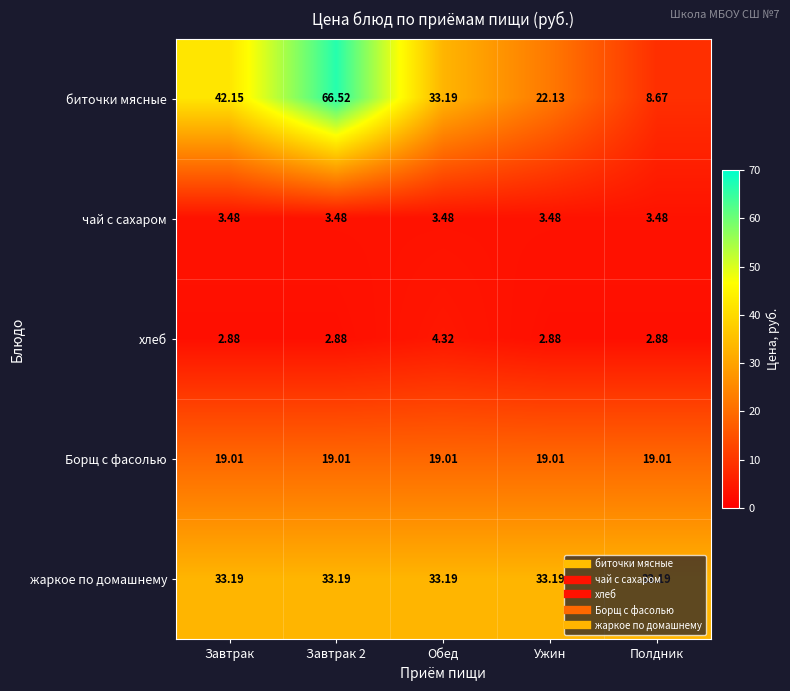

Where does the биточки мясные series first go above 33?

Завтрак